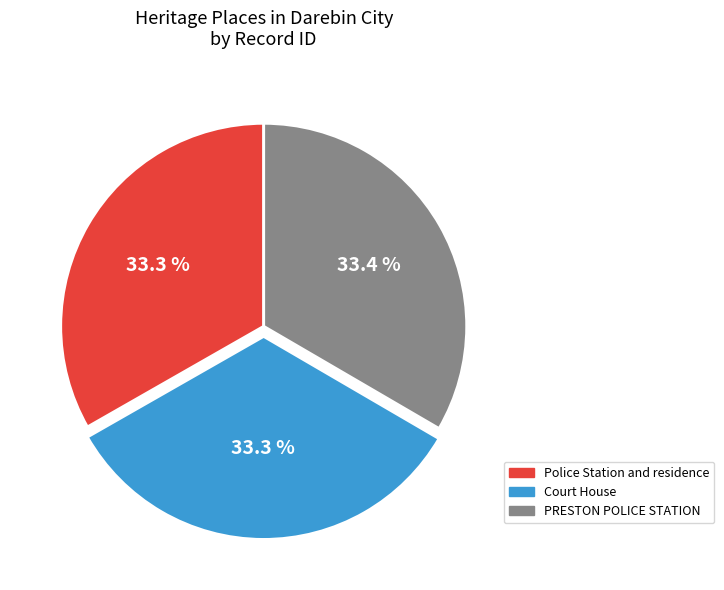

To the nearest percent, what is the combined percentage of Court House and PRESTON POLICE STATION?

67%